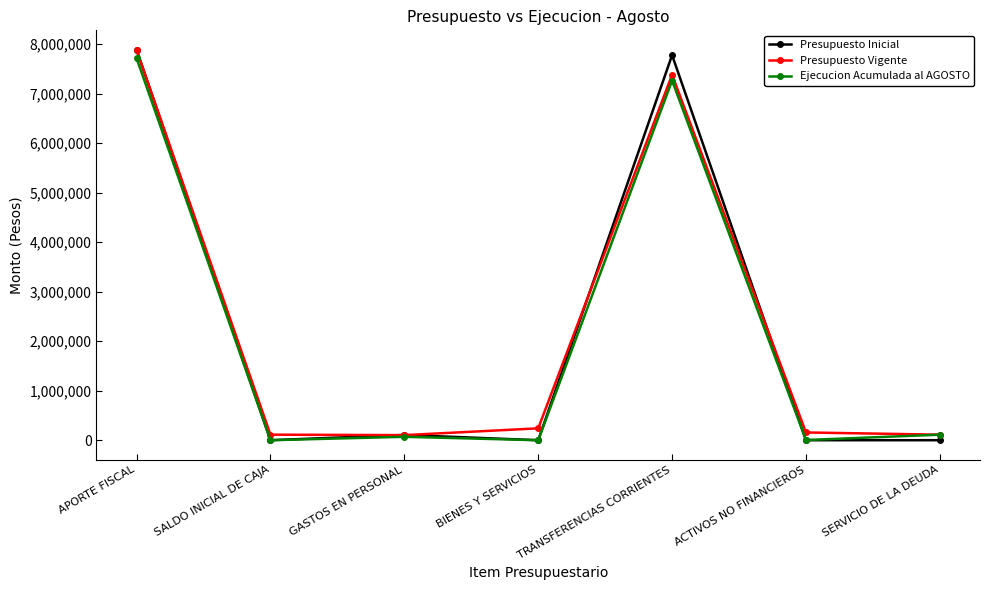

What is the sum of the Ejecucion Acumulada al AGOSTO values at BIENES Y SERVICIOS and SERVICIO DE LA DEUDA?

112044